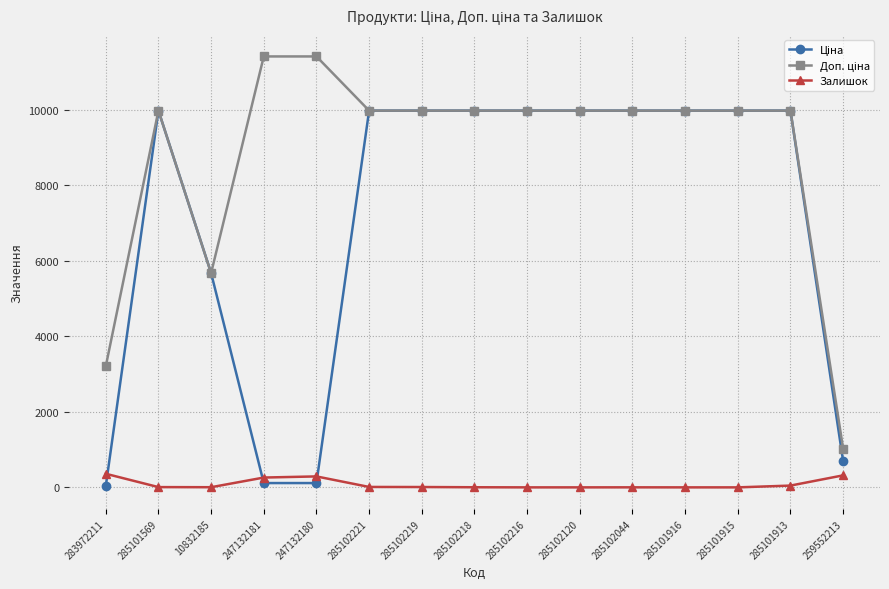

The Залишок series shows 47.0 at 285101913. True or false?

True